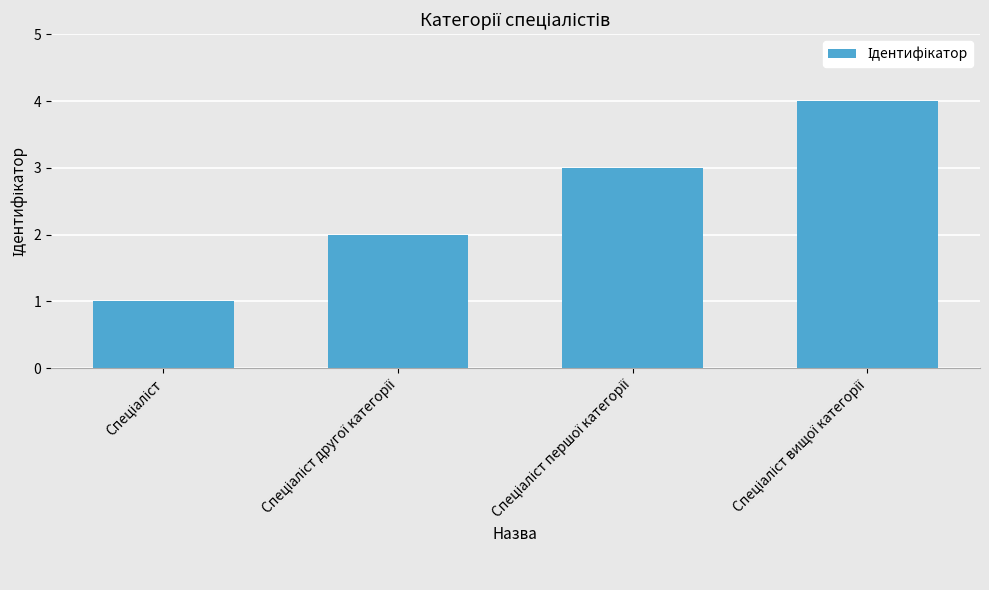

What is the maximum value shown in the chart?

4